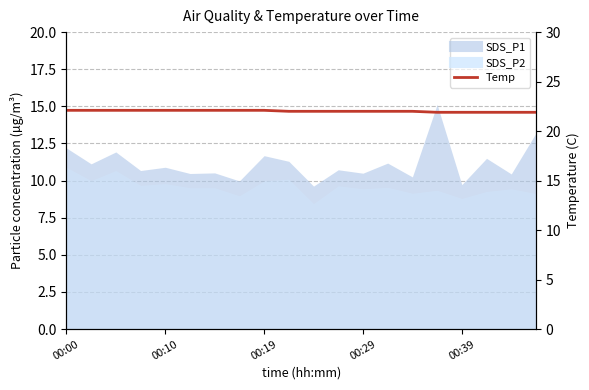

What is the average value of the SDS_P1 line series?

11.2